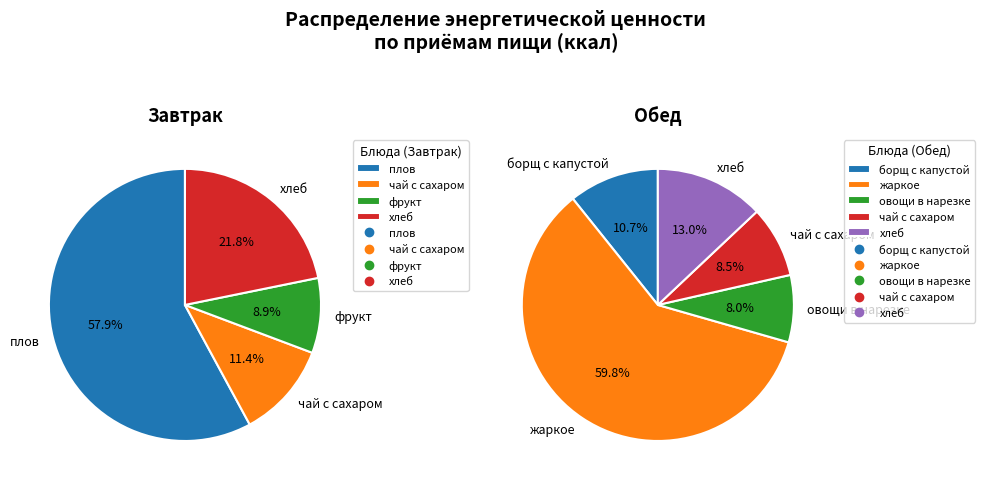

What is the change in value from завтрак to обед?

+179.9